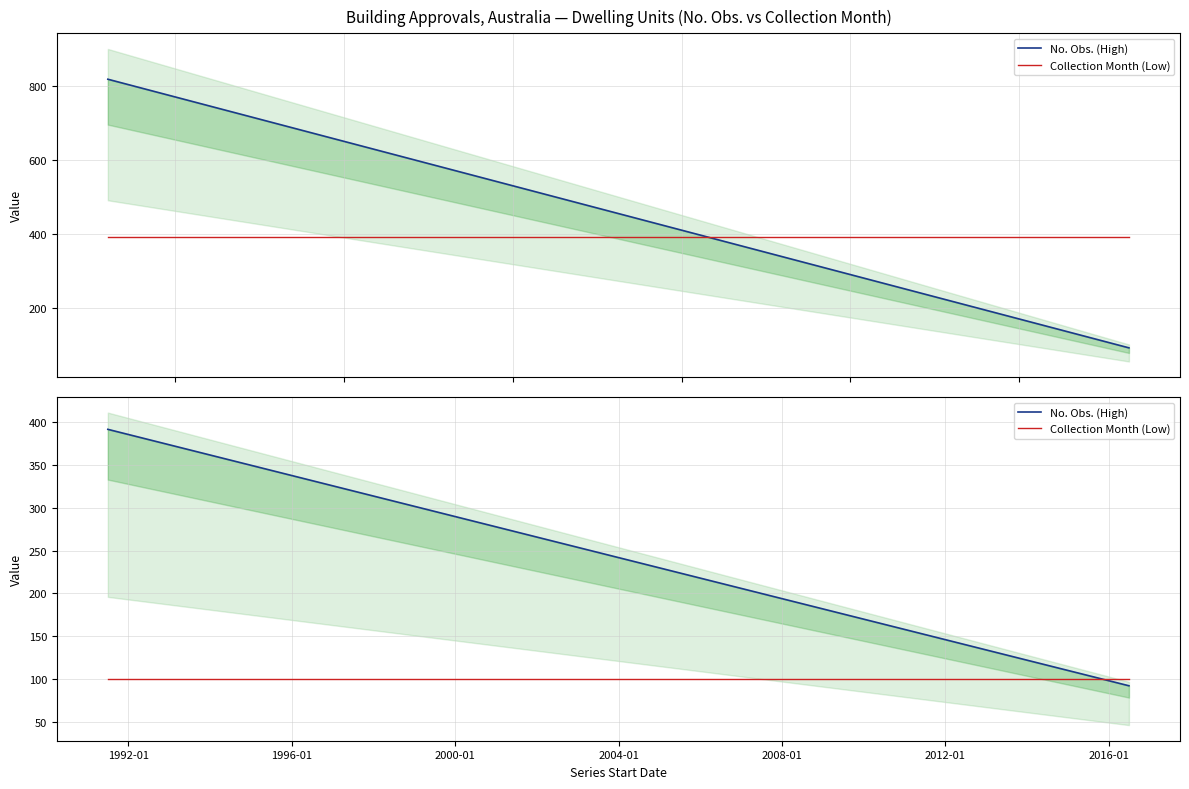

After their last crossing, which series has the higher values: Collection Month (Low) or No. Obs. (High)?

Collection Month (Low)